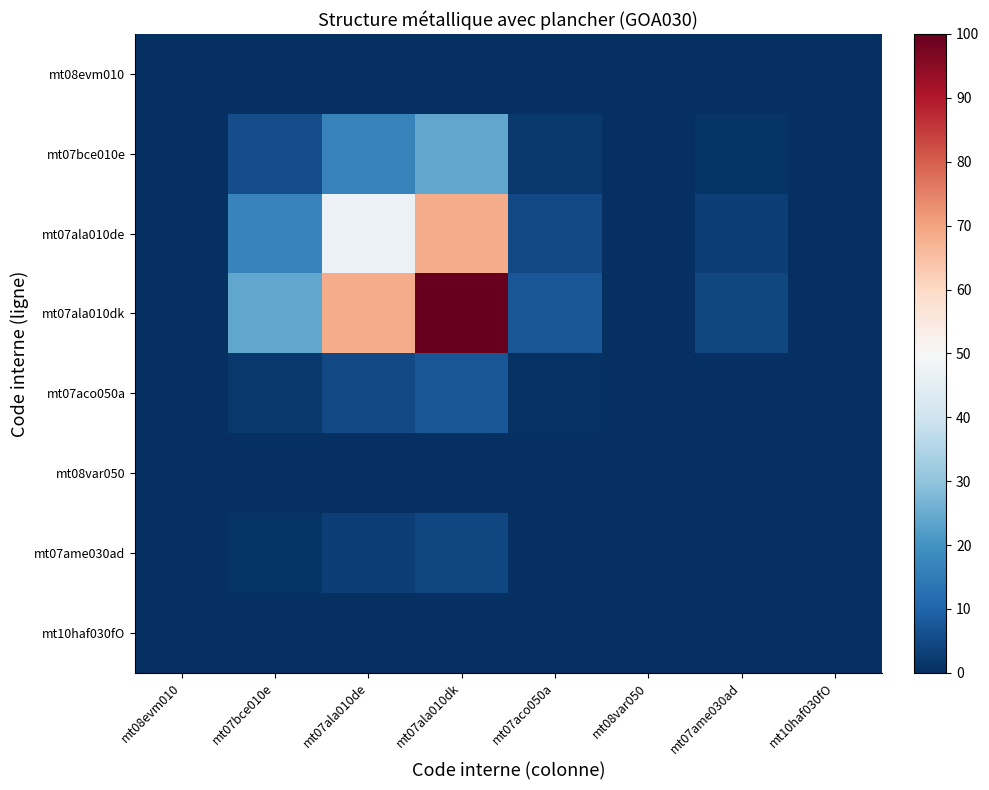

What is the difference between the highest and lowest values at mt10haf030fO?

0.2